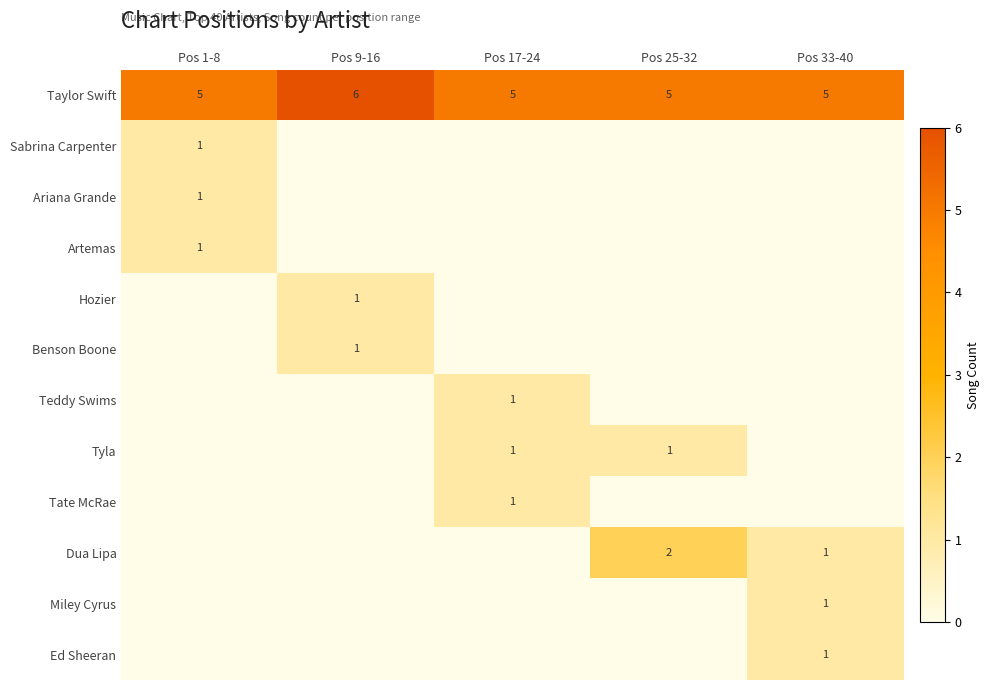

Is it true that Miley Cyrus equals 1 at Pos 33-40?

True